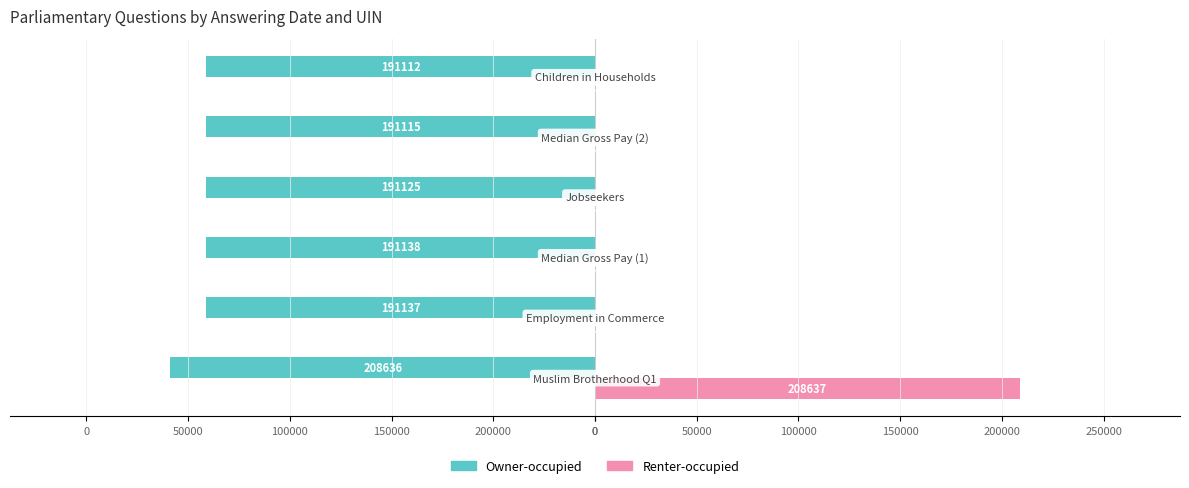

What are all the series names shown in the legend?

Owner-occupied, Renter-occupied